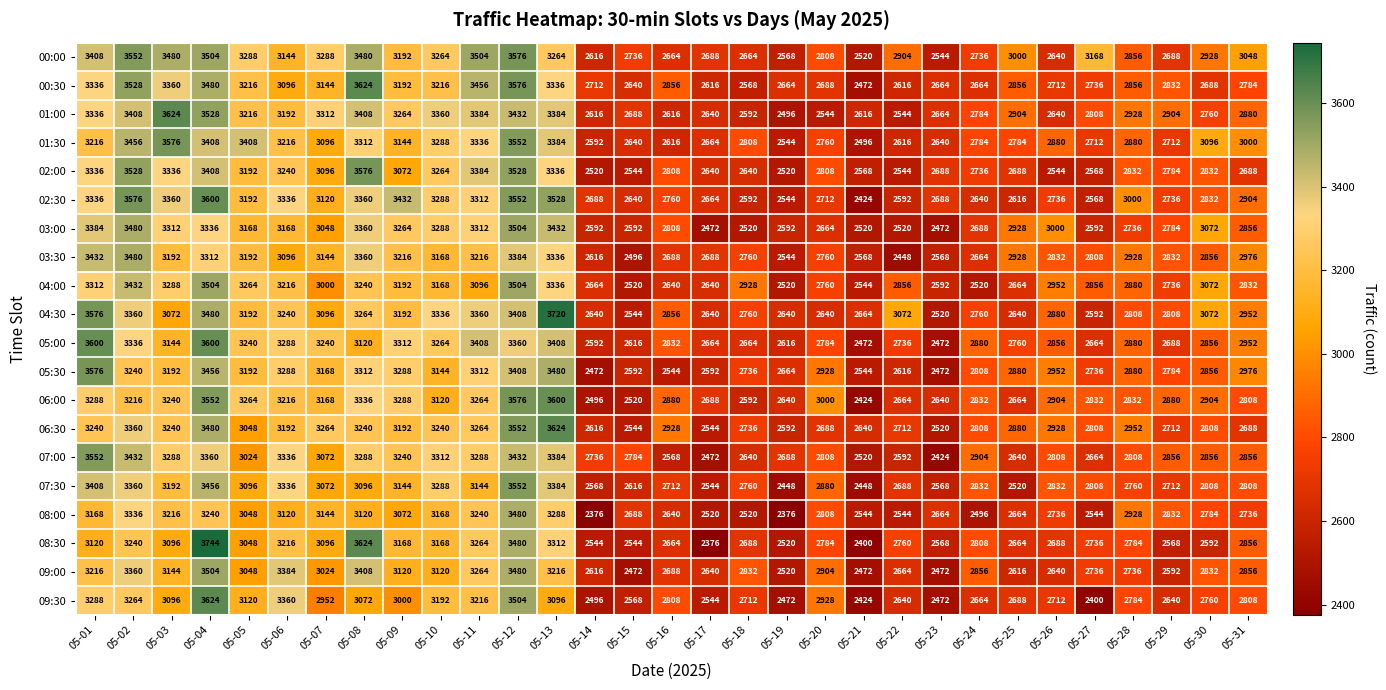

The 02:30 series shows 3600 at 05-04. True or false?

True